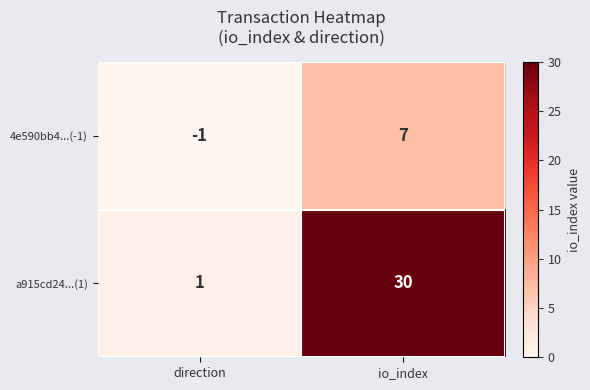

Rank the series by their average value, from highest to lowest.

a915cd24...(1), 4e590bb4...(-1)